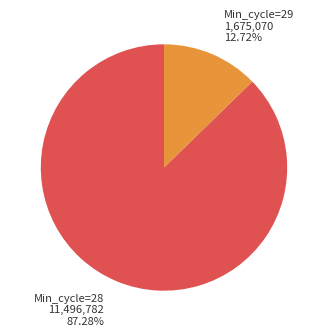

Is there any slice that represents more than half of the pie?

Yes